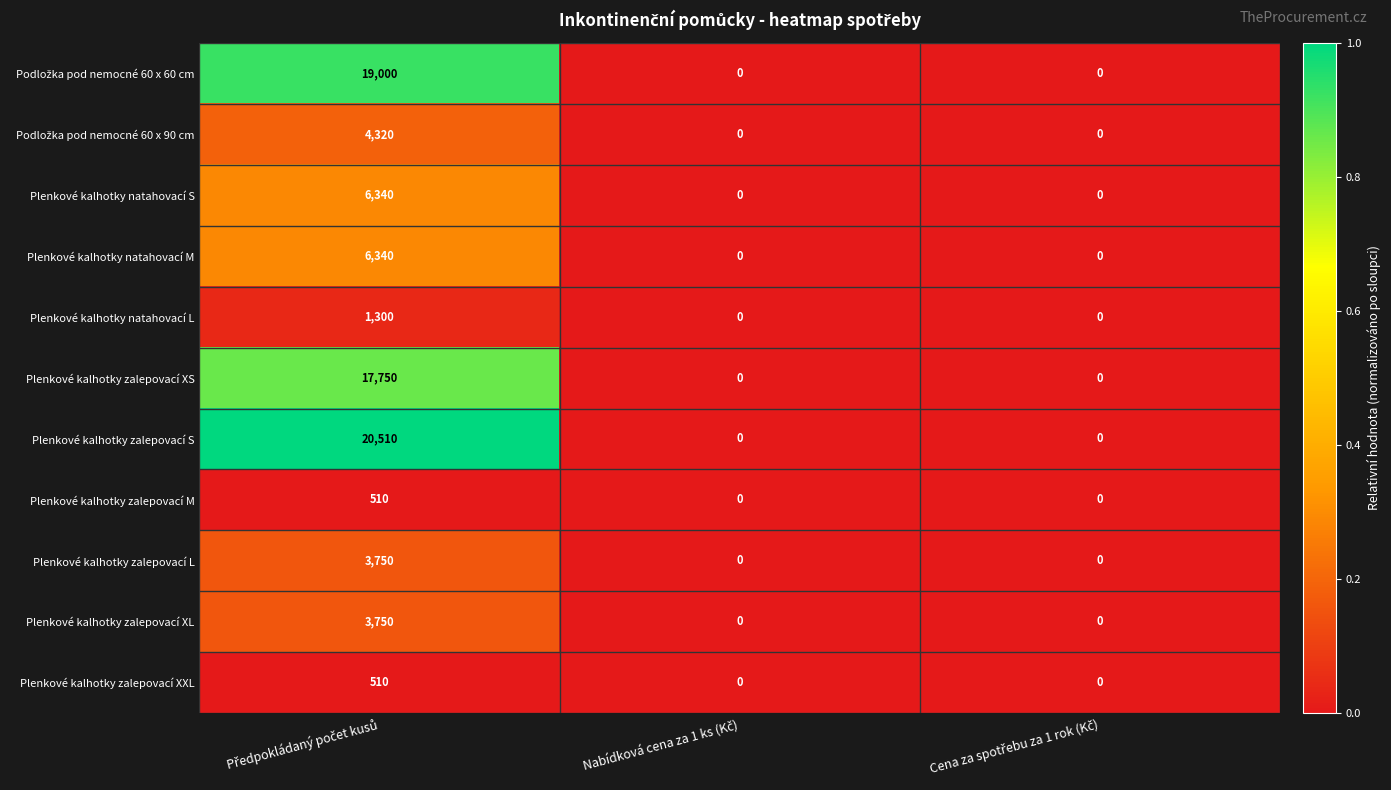

How many categories are shown in the chart?

3